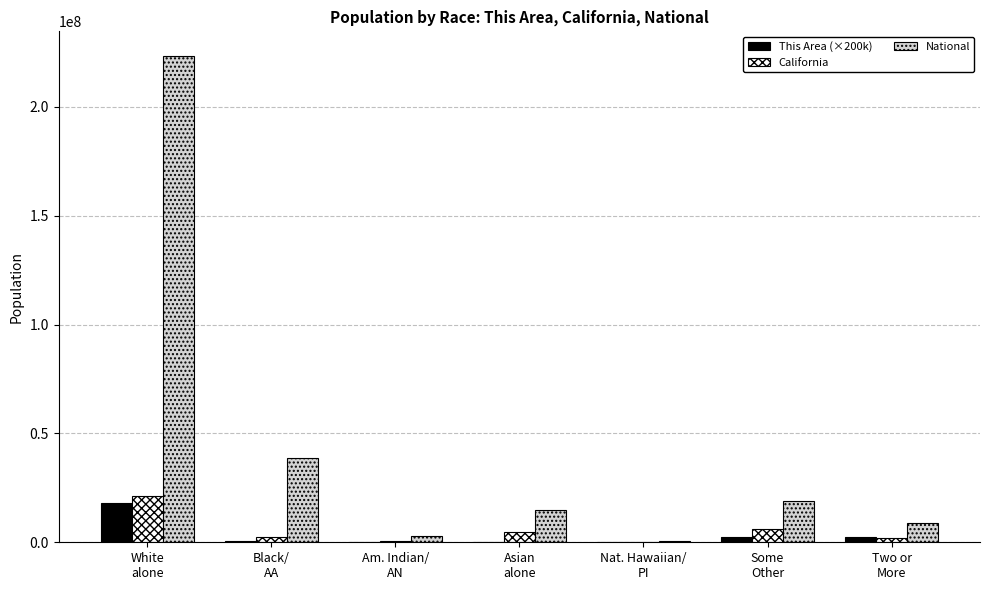

Which series has the largest total across all categories?

National